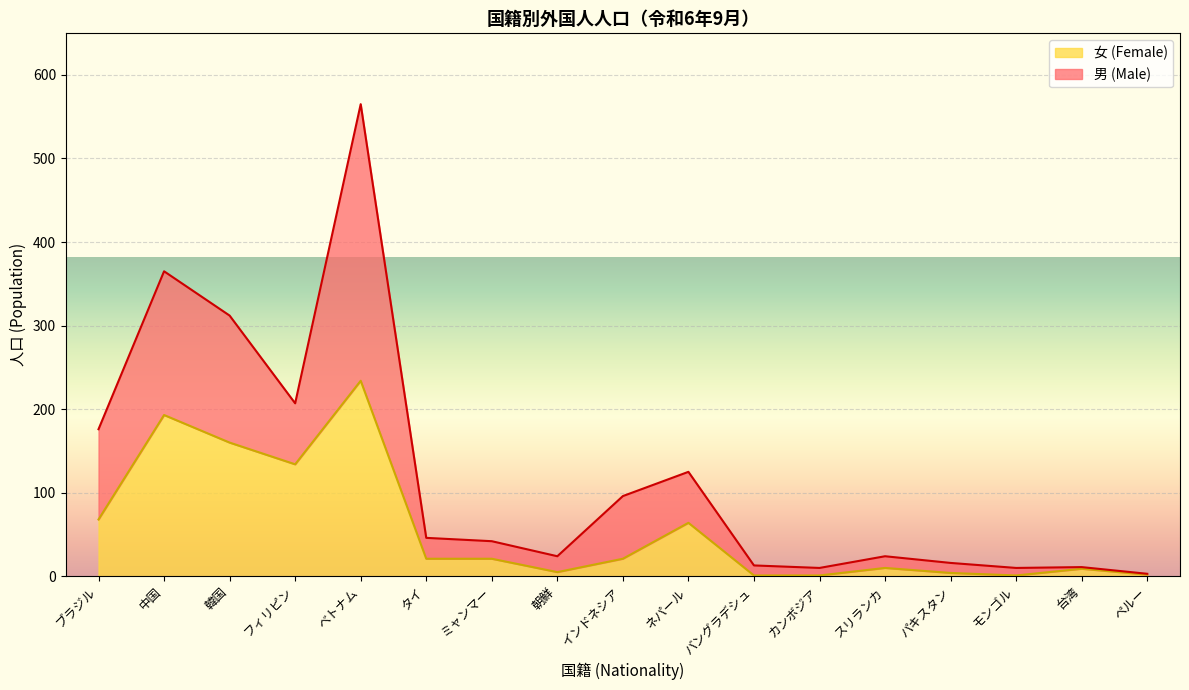

Read the 男 (Male) value at 韓国, to the nearest 10.

310